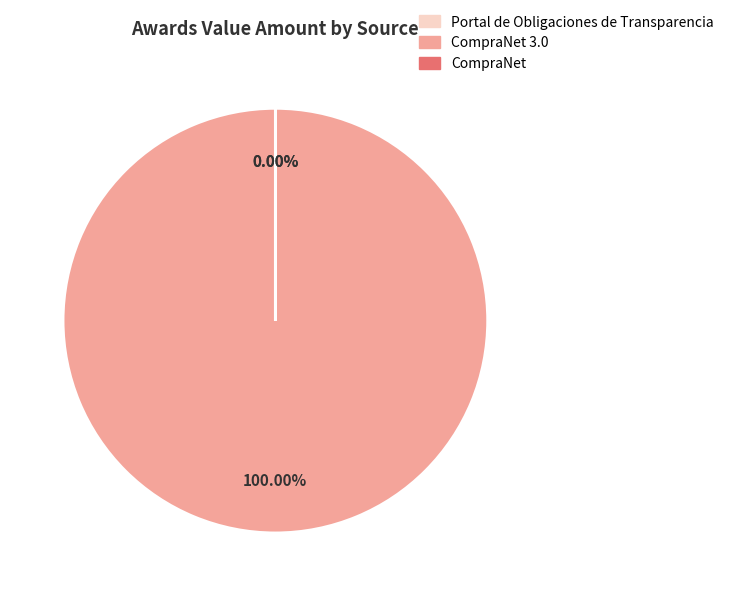

Rank the categories by value from lowest to highest.

Portal de Obligaciones de Transparencia, CompraNet, CompraNet 3.0